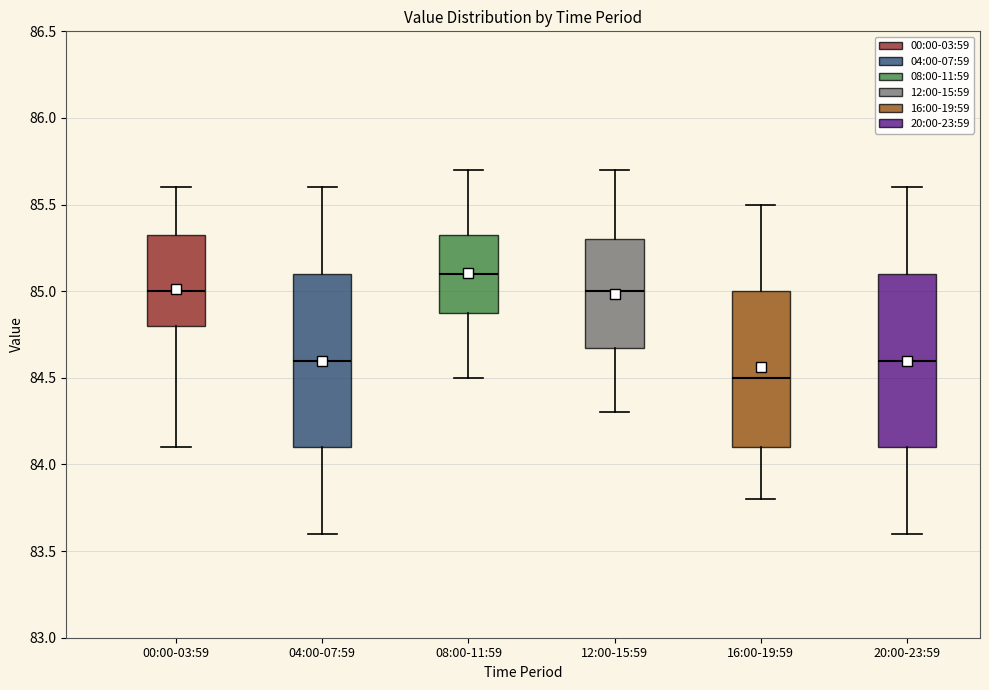

Reading left to right, read every box against the y-axis: the position of its median line, the range the box covers, and the ends of its whiskers. The values are not printed on the chart, so give them approximately, as read against the axis.

00:00-03:59: median 85.00, box 84.80 to 85.35, whiskers 84.10 to 85.60
04:00-07:59: median 84.60, box 84.10 to 85.10, whiskers 83.60 to 85.60
08:00-11:59: median 85.10, box 84.90 to 85.35, whiskers 84.50 to 85.70
12:00-15:59: median 85.00, box 84.70 to 85.30, whiskers 84.30 to 85.70
16:00-19:59: median 84.50, box 84.10 to 85.00, whiskers 83.80 to 85.50
20:00-23:59: median 84.60, box 84.10 to 85.10, whiskers 83.60 to 85.60